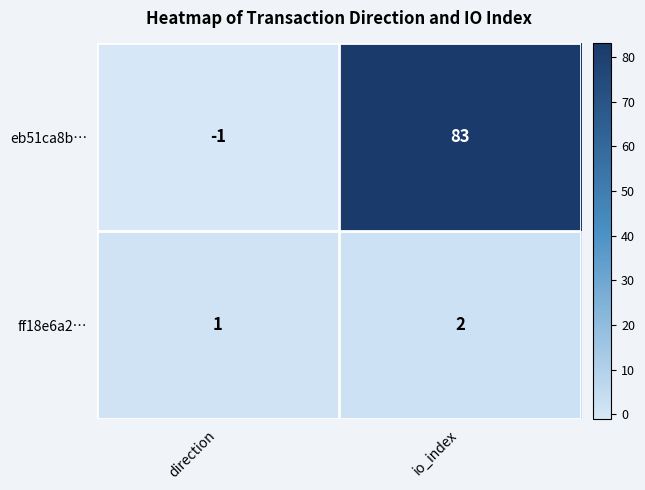

At which label is eb51ca8b… closest to 41?

direction